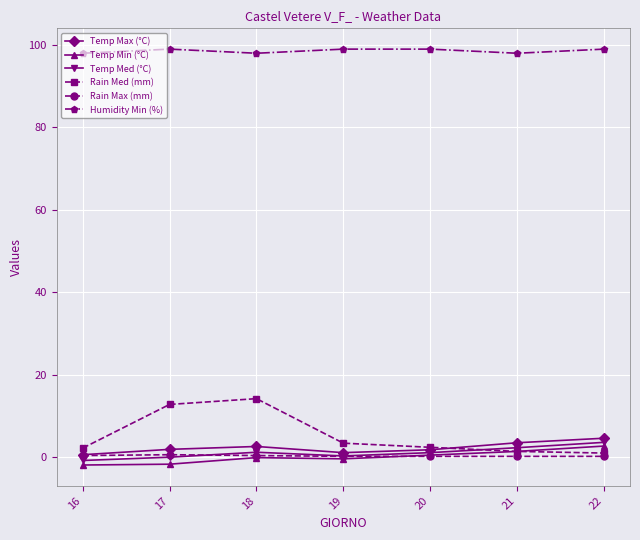

True or false: Rain Med (mm) has a value of 18.6 at 18.

False